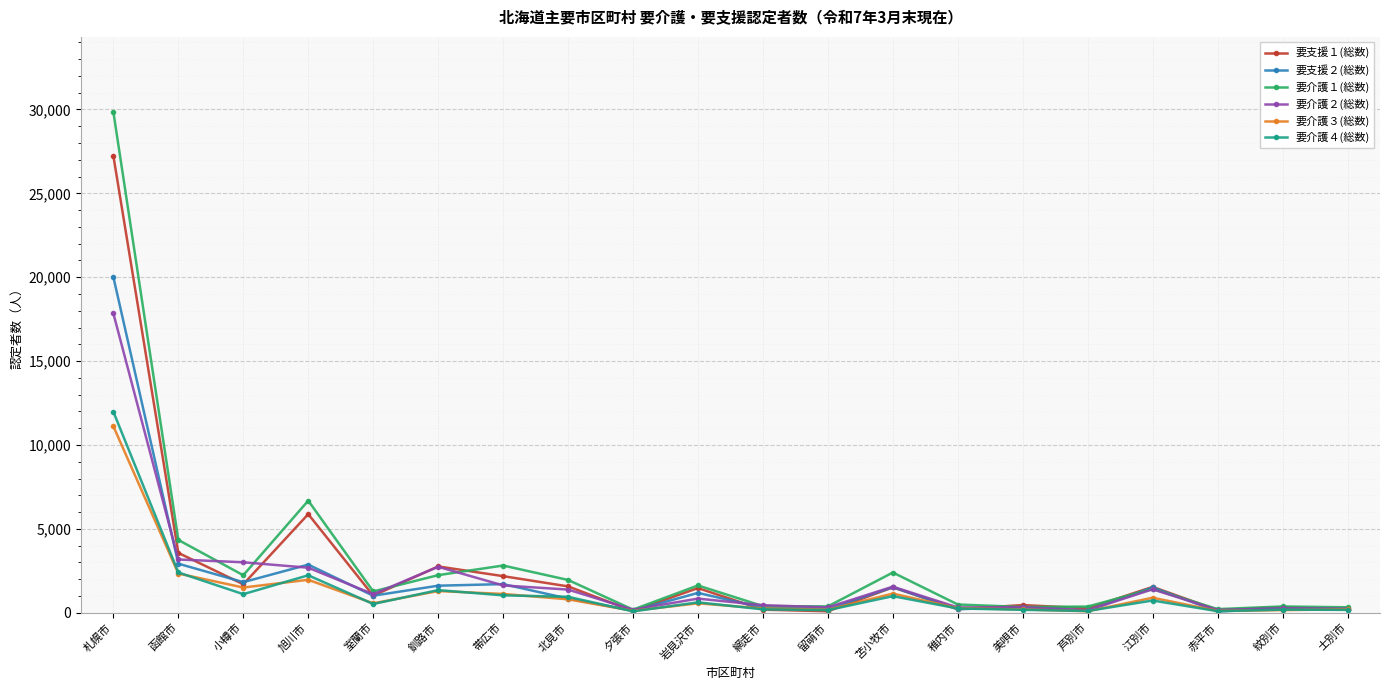

What is the greatest value displayed?

29849